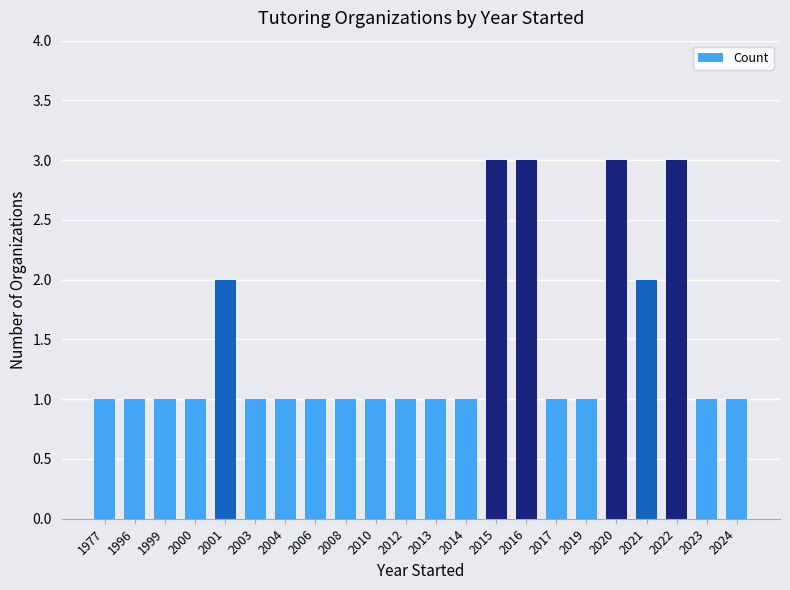

Count the number of data series in this chart.

1